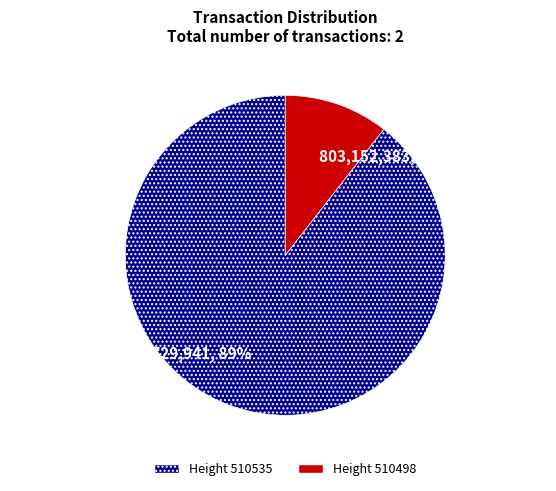

How many slices are in this pie chart?

2